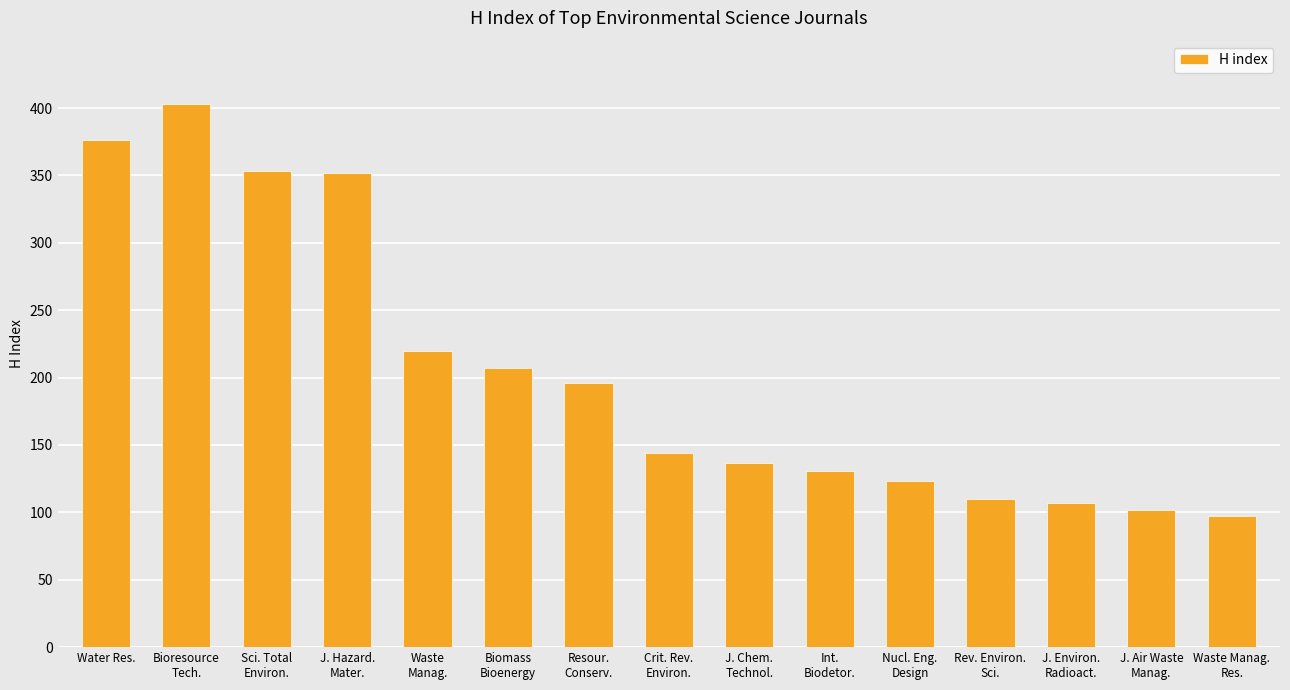

What is the sum of all values?

3058